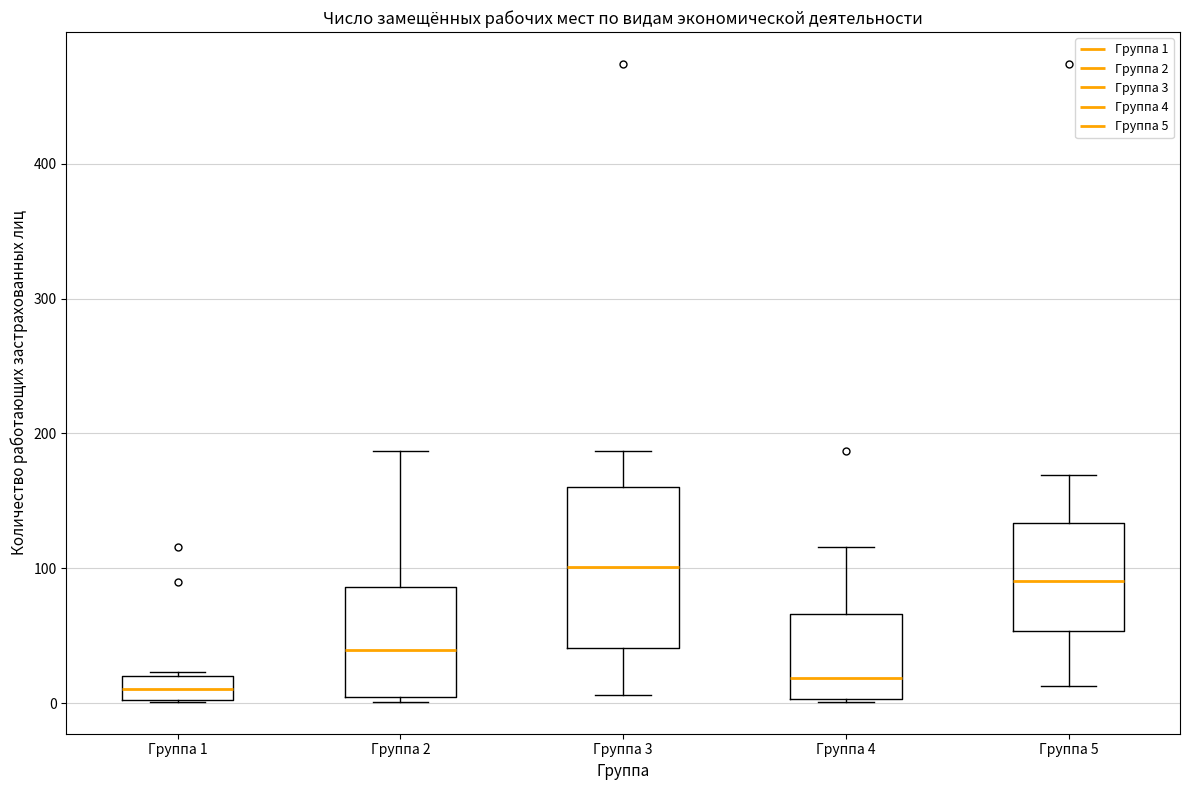

Where does the median line of the box for Группа 4 sit on the y-axis? The values are not printed on the chart, so give them approximately, as read against the axis.

20